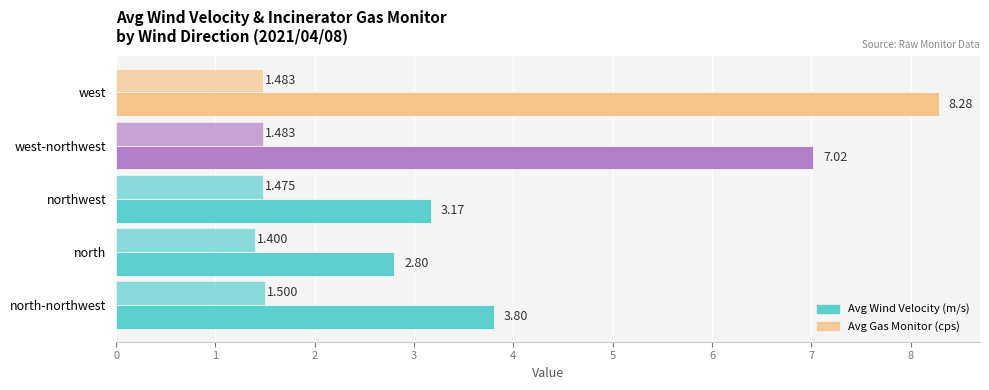

Count the number of data series in this chart.

2